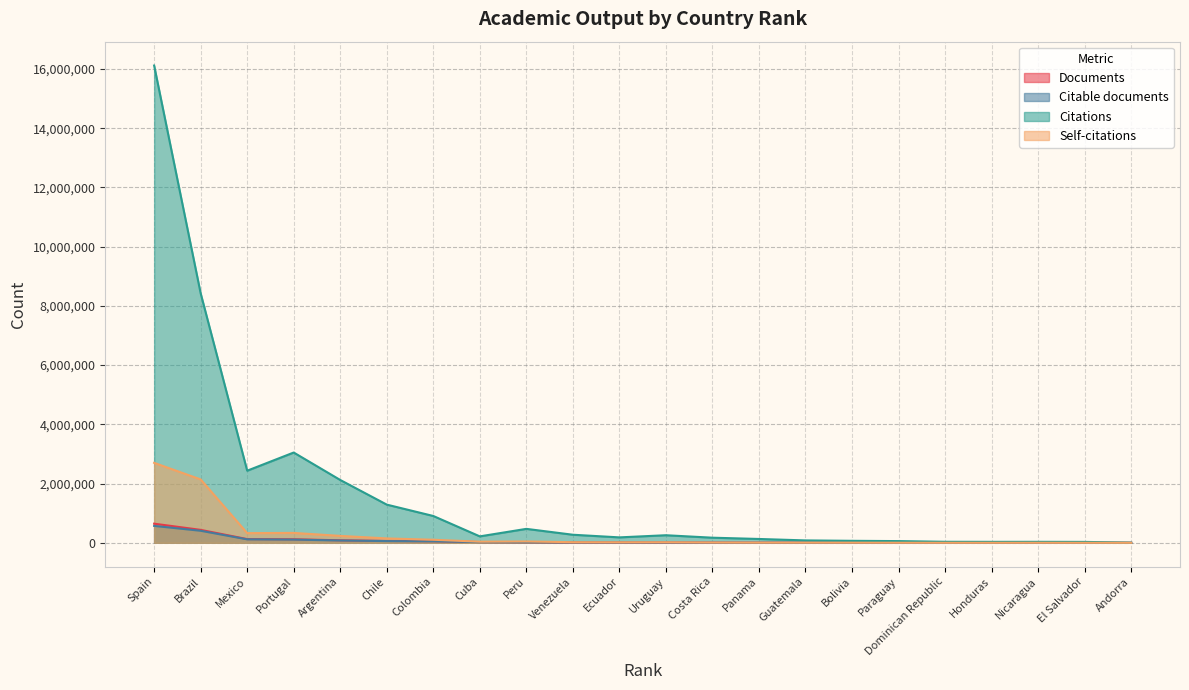

Which series has the widest spread of values?

Citations